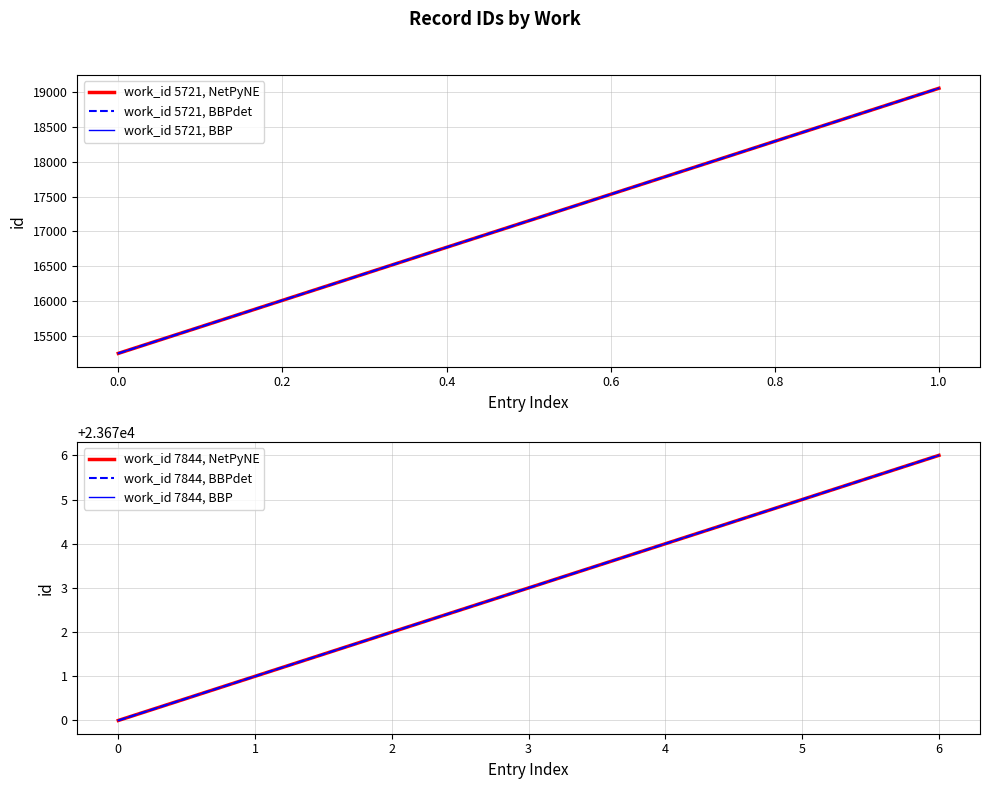

Does the chart have visible grid lines?

Yes